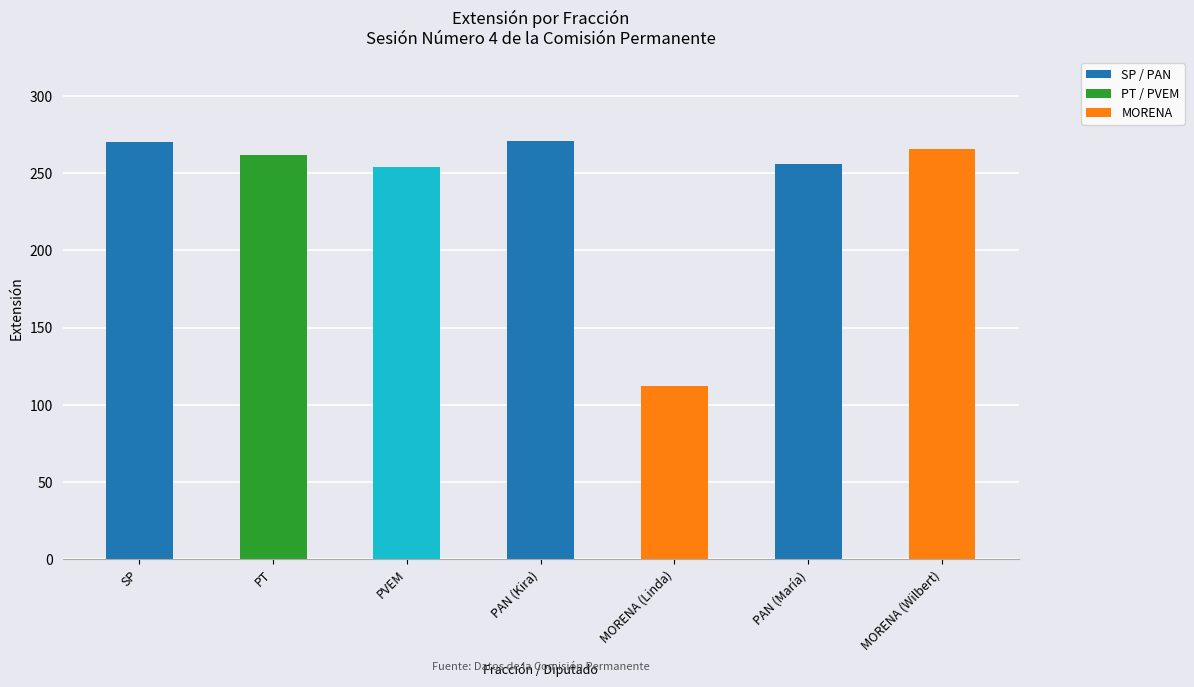

What is the minimum value shown in the chart?

112